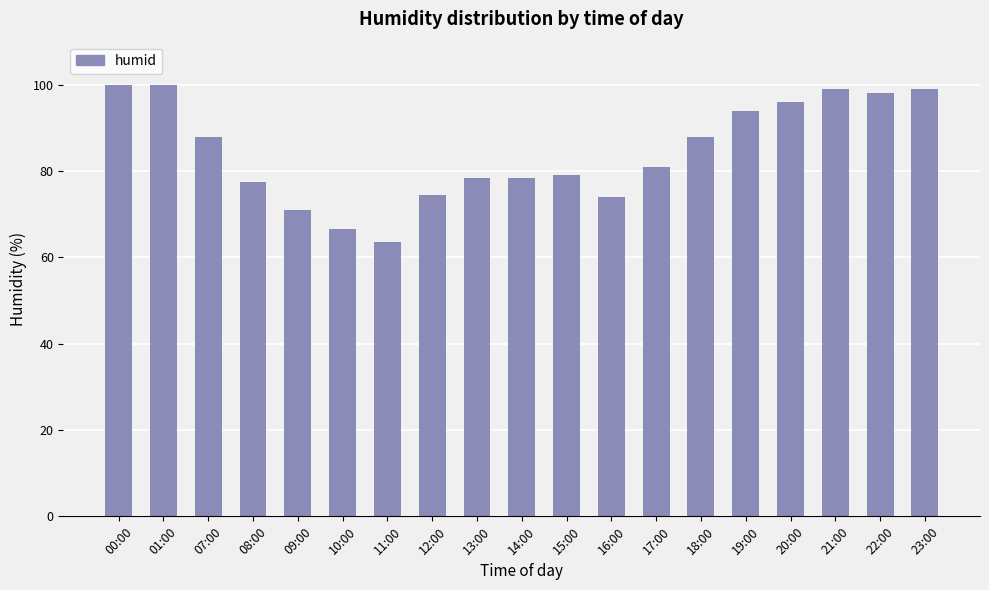

What is the difference between the maximum and minimum values?

36.5